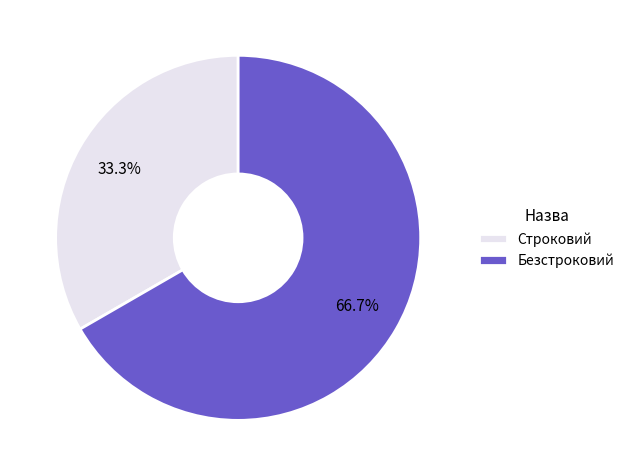

Count the number of slices in the pie.

2